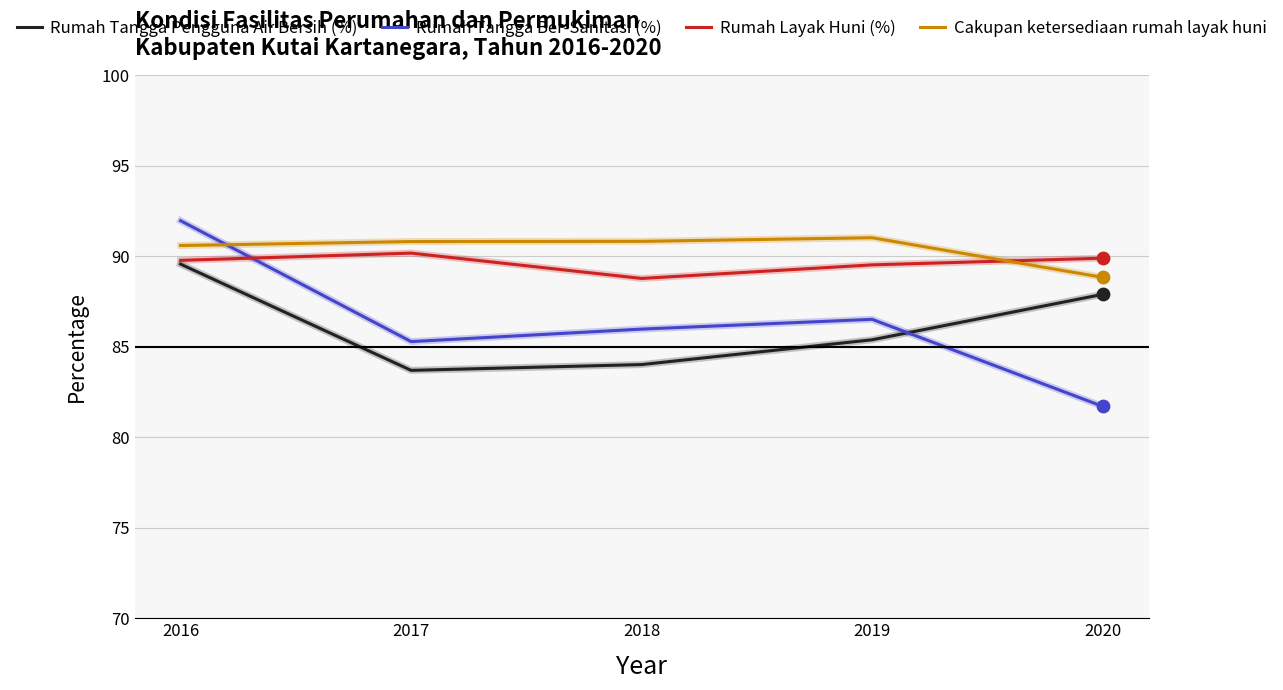

Is the value of Rumah Layak Huni (%) at 2016 greater than the value of Rumah Tangga Pengguna Air Bersih (%) at 2019?

Yes